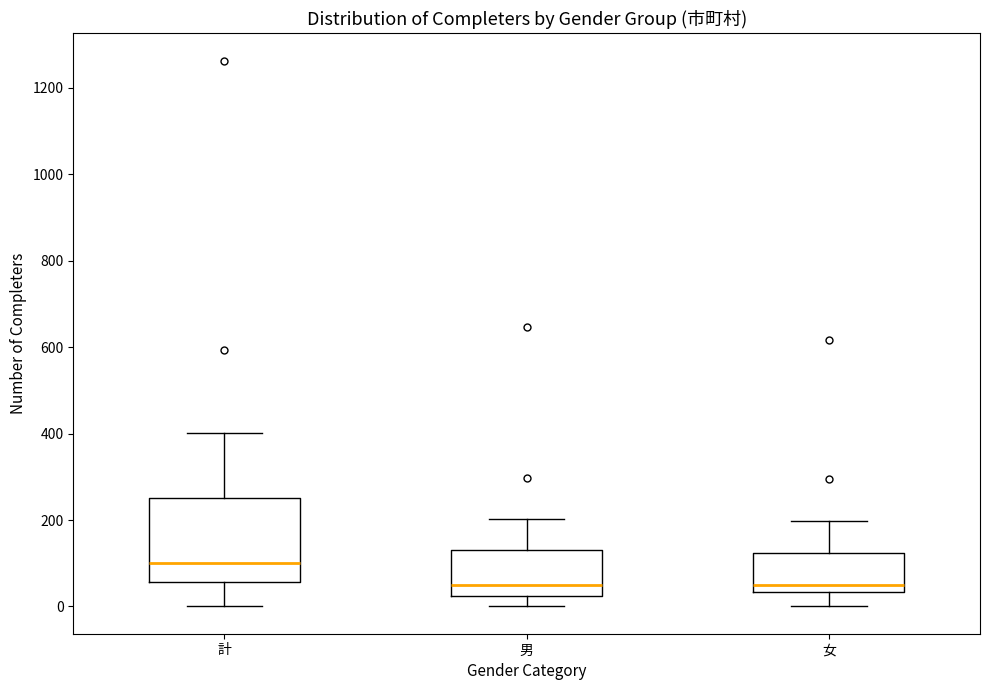

Comparing the boxes themselves (not the whiskers), which one is the tallest?

計